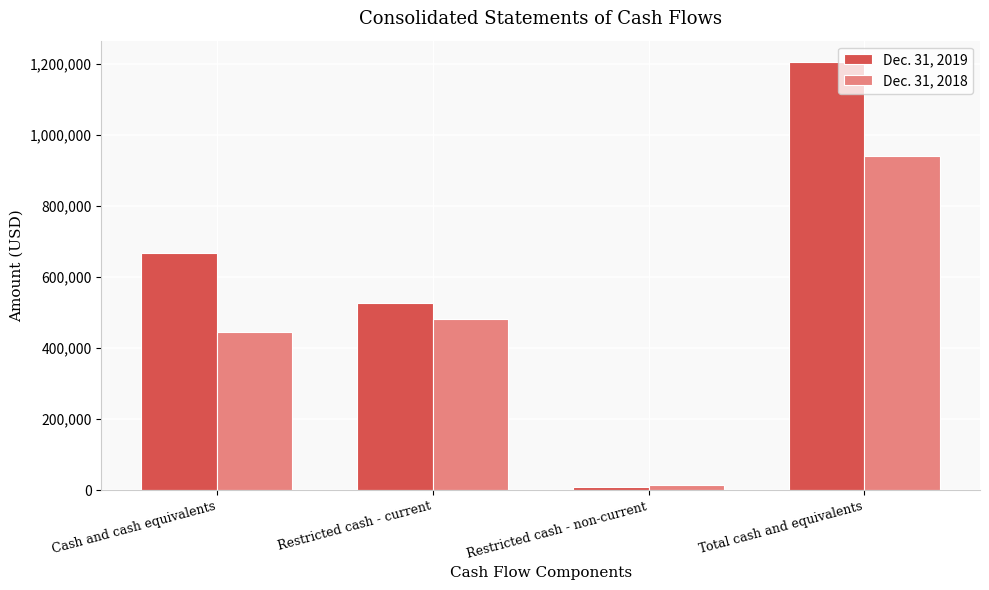

What is the maximum value for Dec. 31, 2019?

1205420